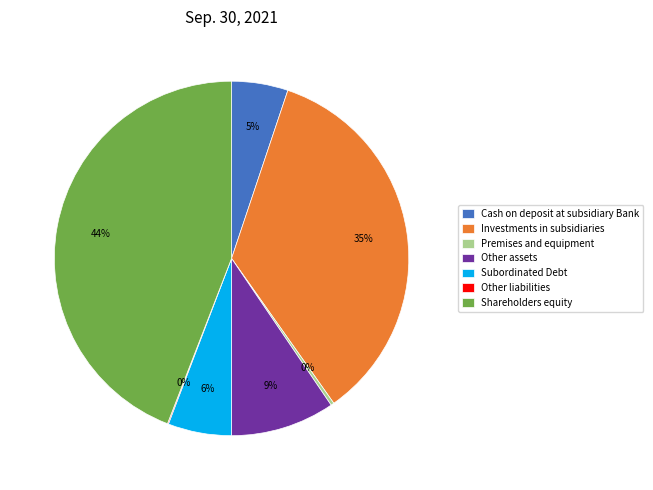

To the nearest percent, what is the average slice percentage?

14%